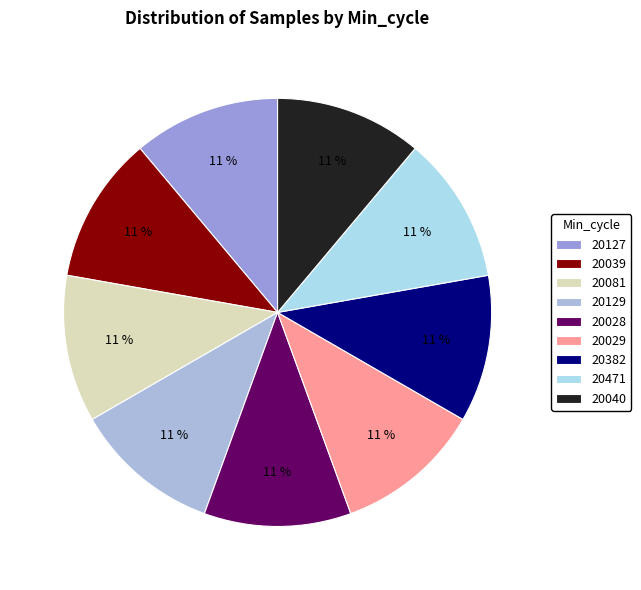

Which slice is the largest?

20039